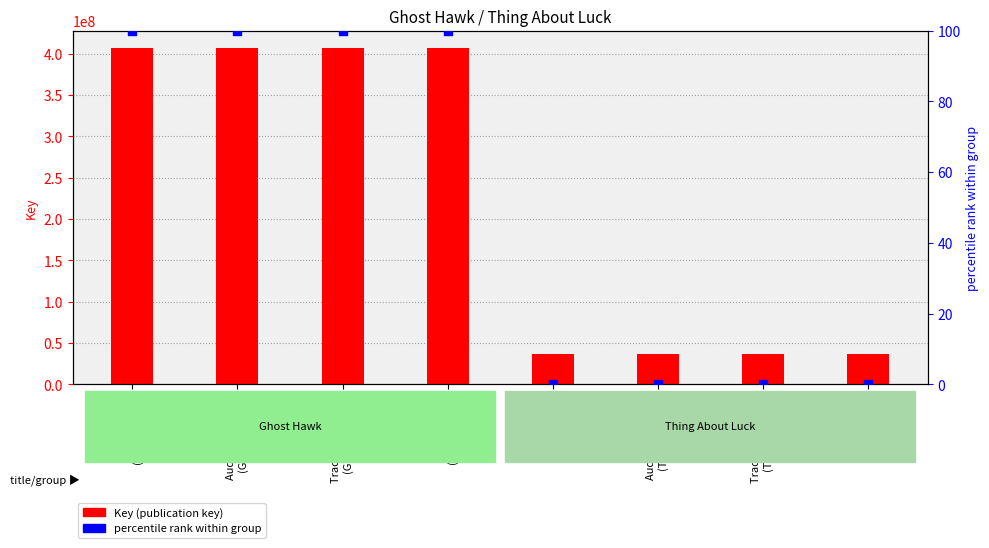

At which category is the sum across all series the highest?

Hardcover
(Ghost Hawk)